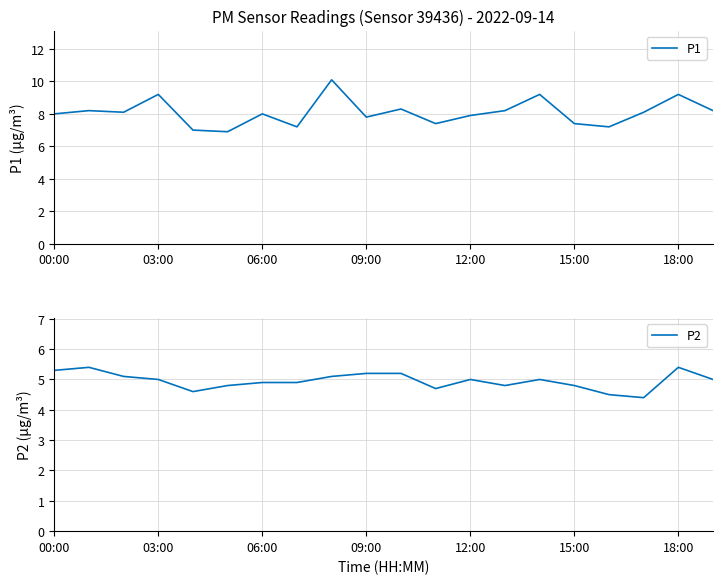

What are all the series names shown in the legend?

P1, P2